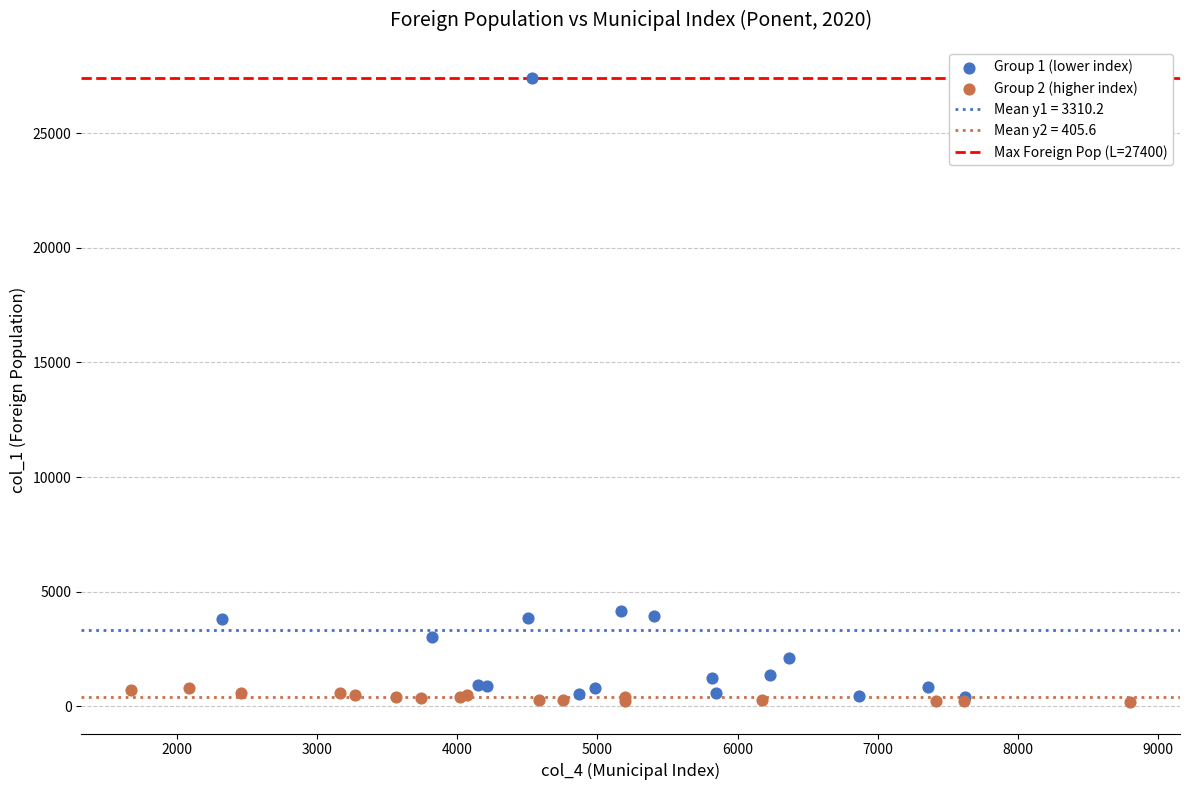

Which series has the largest Y range (max minus min)?

Group 1 (lower index)